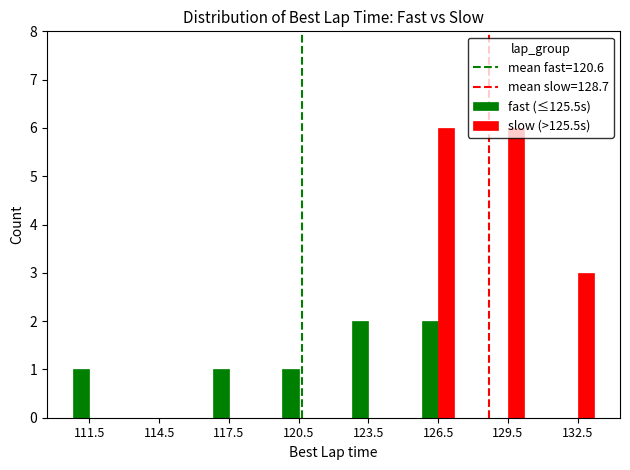

Reading left to right, list all the values displayed in this chart.

fast (≤125.5s): 1	0	1	1	2	2	0	0
slow (>125.5s): 0	0	0	0	0	6	6	3